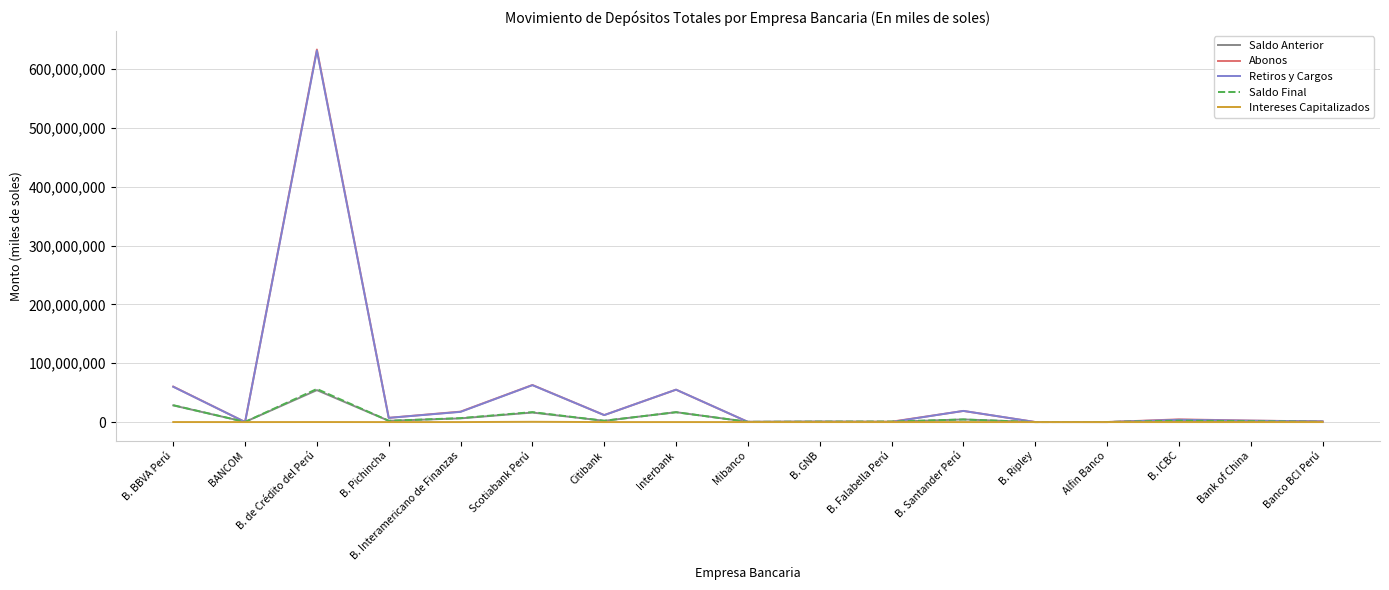

Where do Saldo Final and Retiros y Cargos first cross each other?

B. BBVA Perú and BANCOM